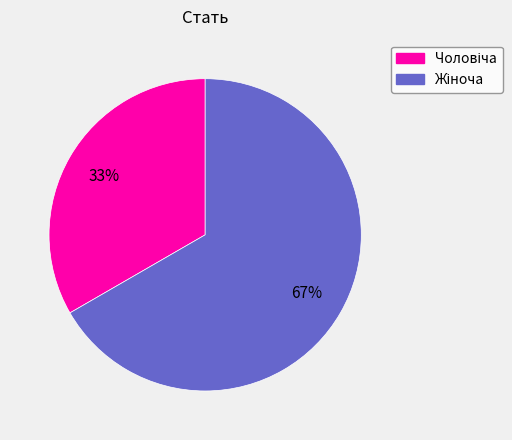

To the nearest percent, what is the average slice percentage?

50%